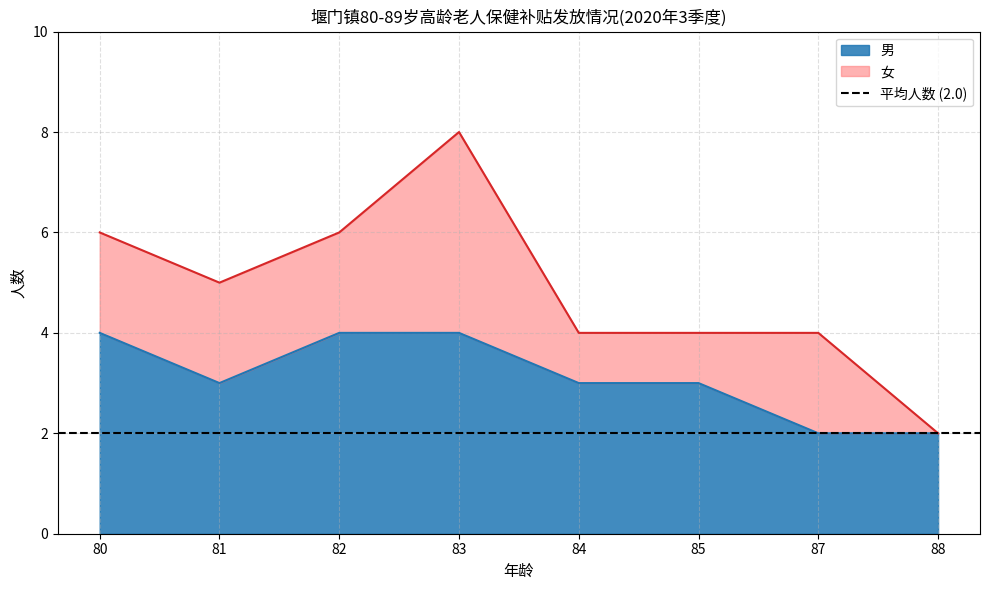

What is the maximum value for 男?

4